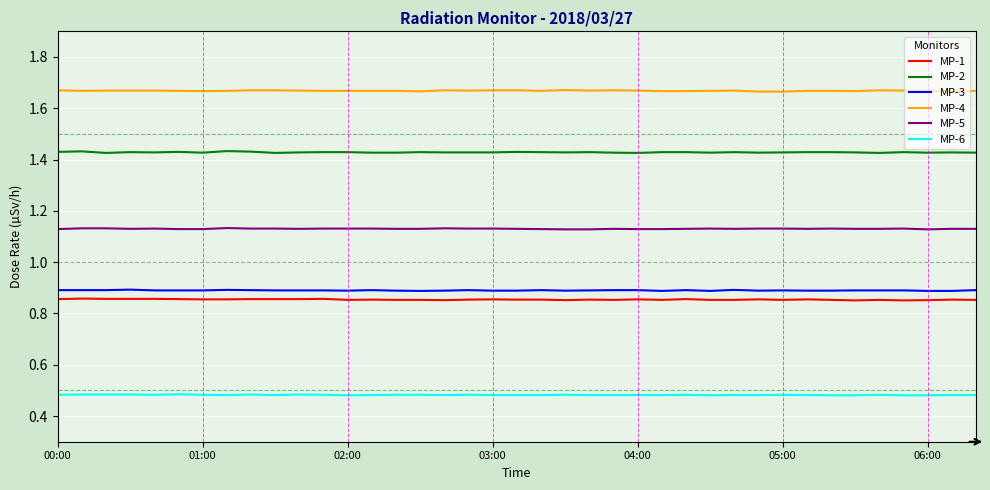

Which series has the largest total across all categories?

MP-4